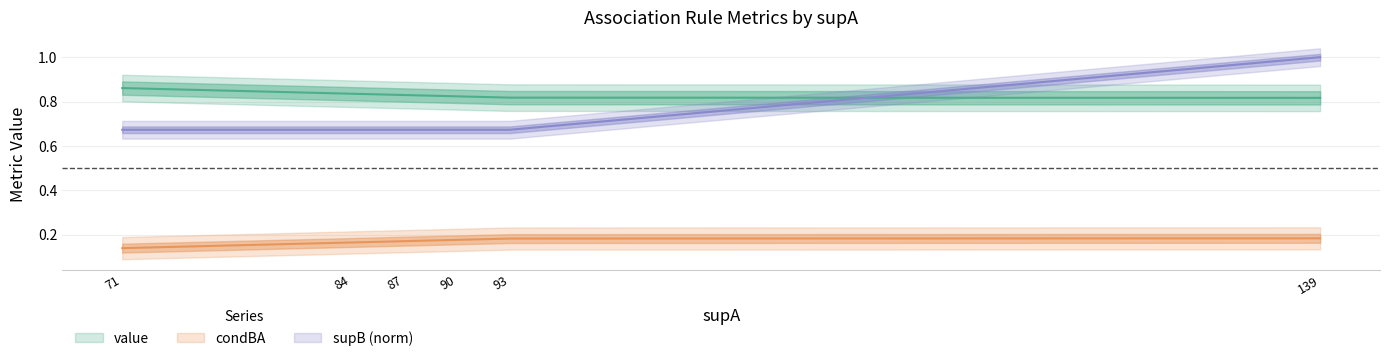

Which label corresponds to the largest value in the chart?

139